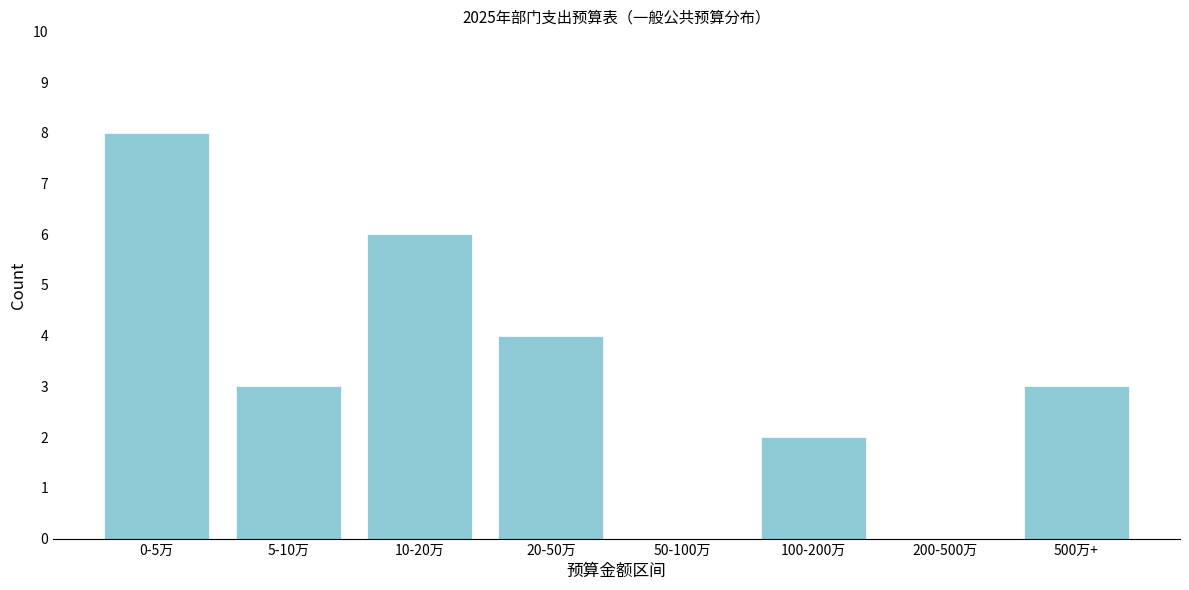

Reading right to left, extract all data points from this chart.

500万+=3	200-500万=0	100-200万=2	50-100万=0	20-50万=4	10-20万=6	5-10万=3	0-5万=8